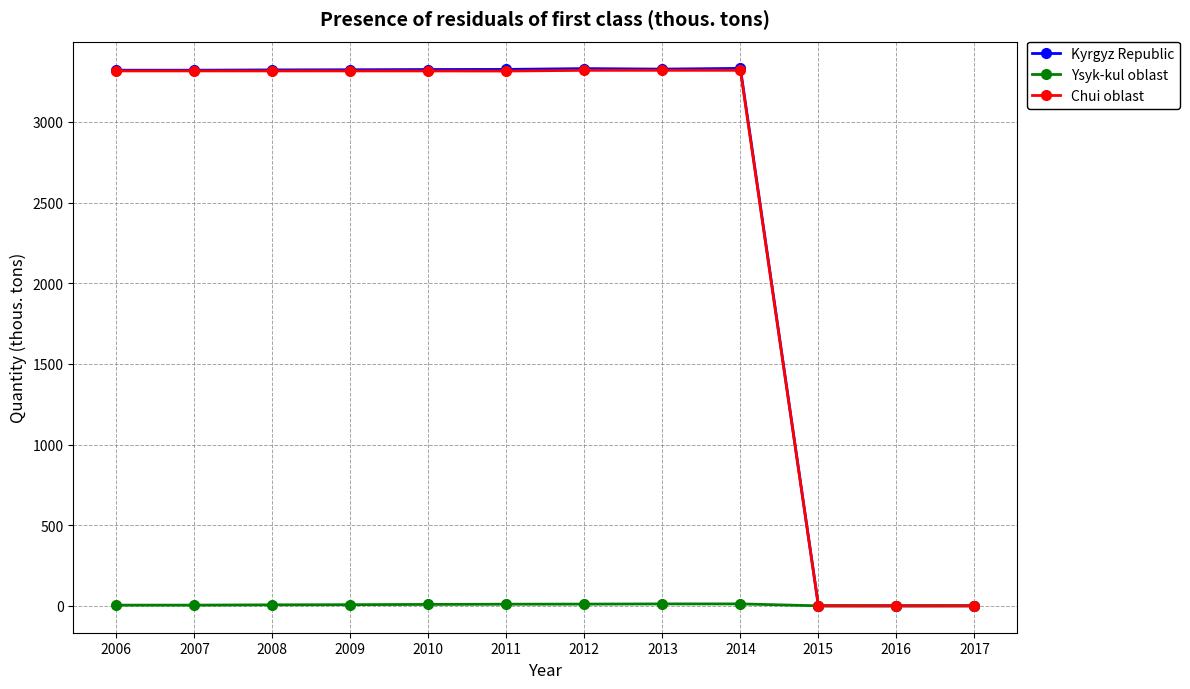

Read the Chui oblast value at 2013.

3319.2